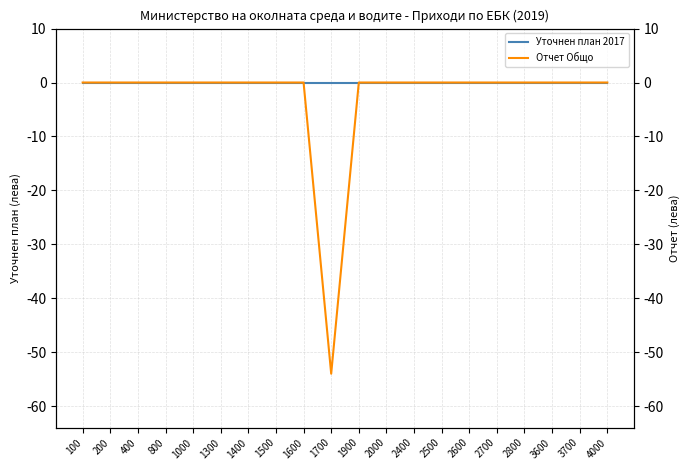

How many lines are shown in the chart?

2